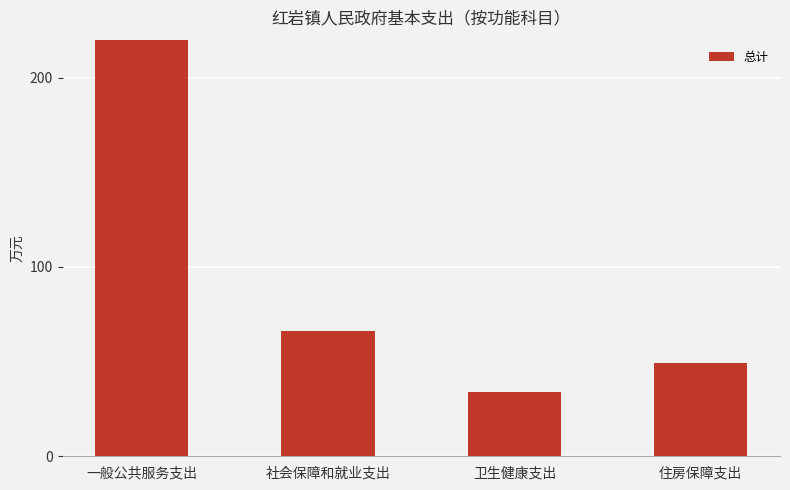

Read the value at 卫生健康支出.

34.0